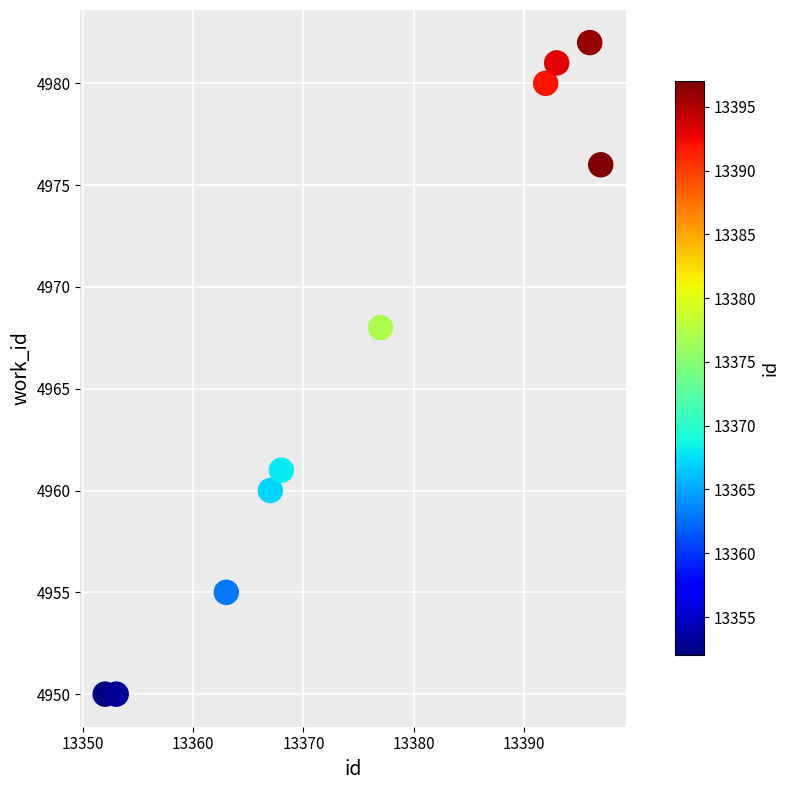

What is the range of X values (max minus min)?

45